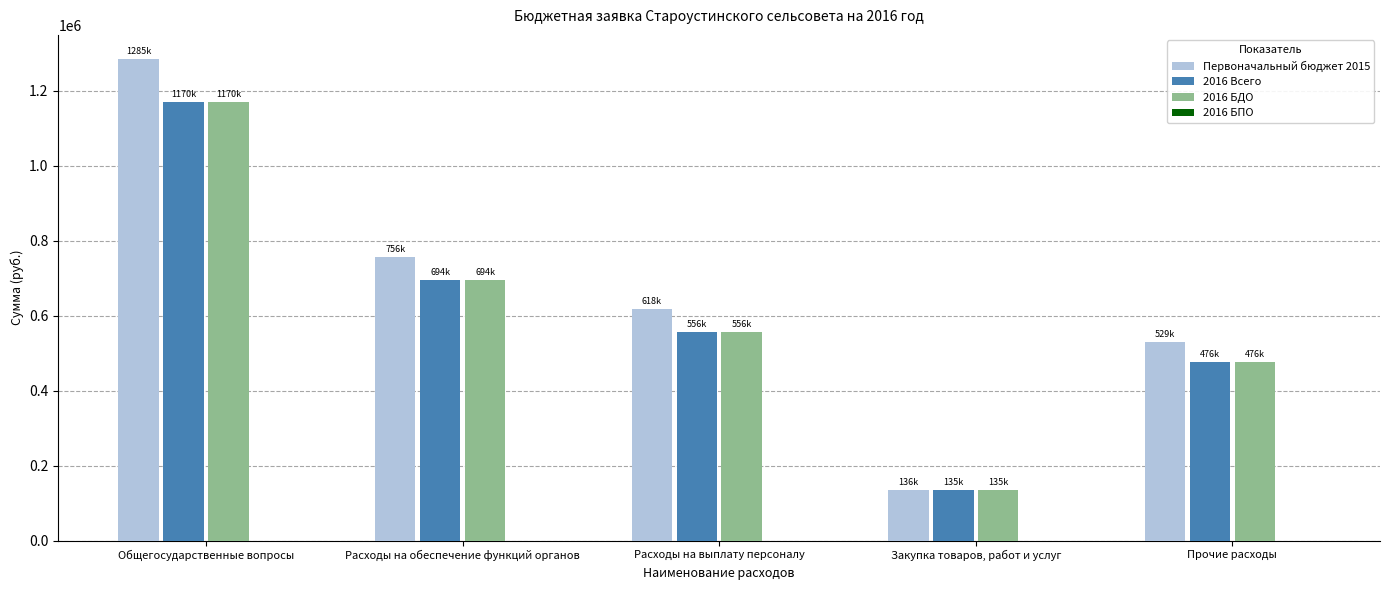

What is the sum of the Первоначальный бюджет 2015 values at Закупка товаров, работ и услуг and Прочие расходы?

664900.0